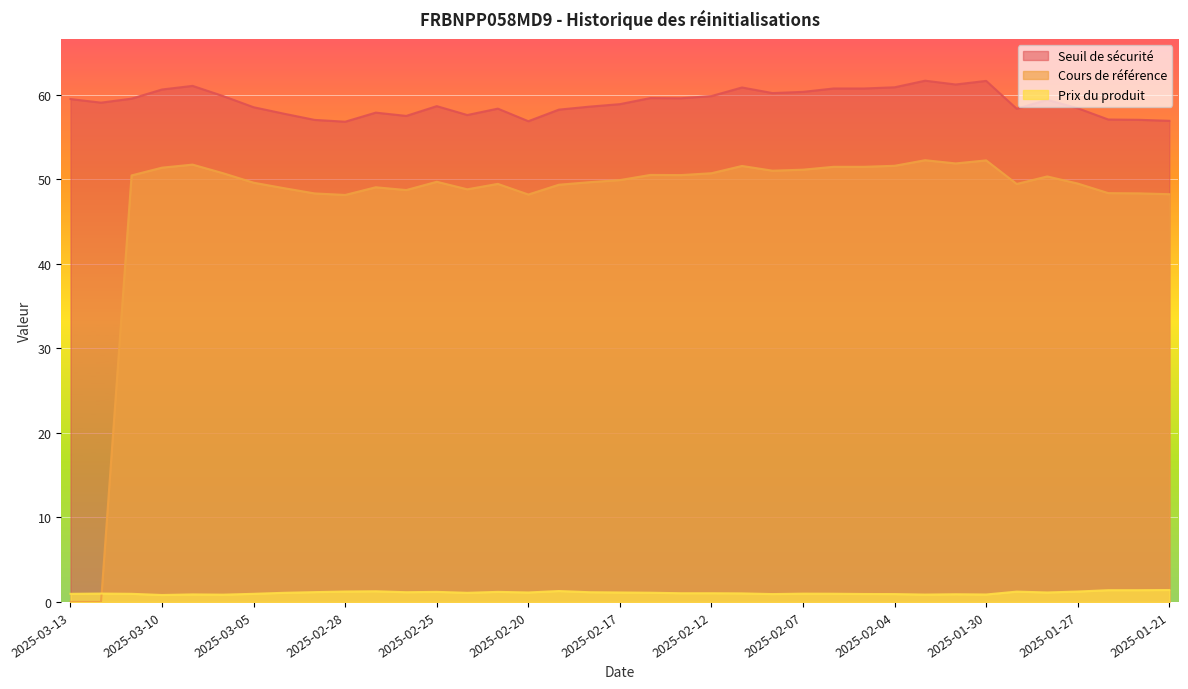

Is it true that Seuil de sécurité equals 59.5 at 2025-03-11?

True